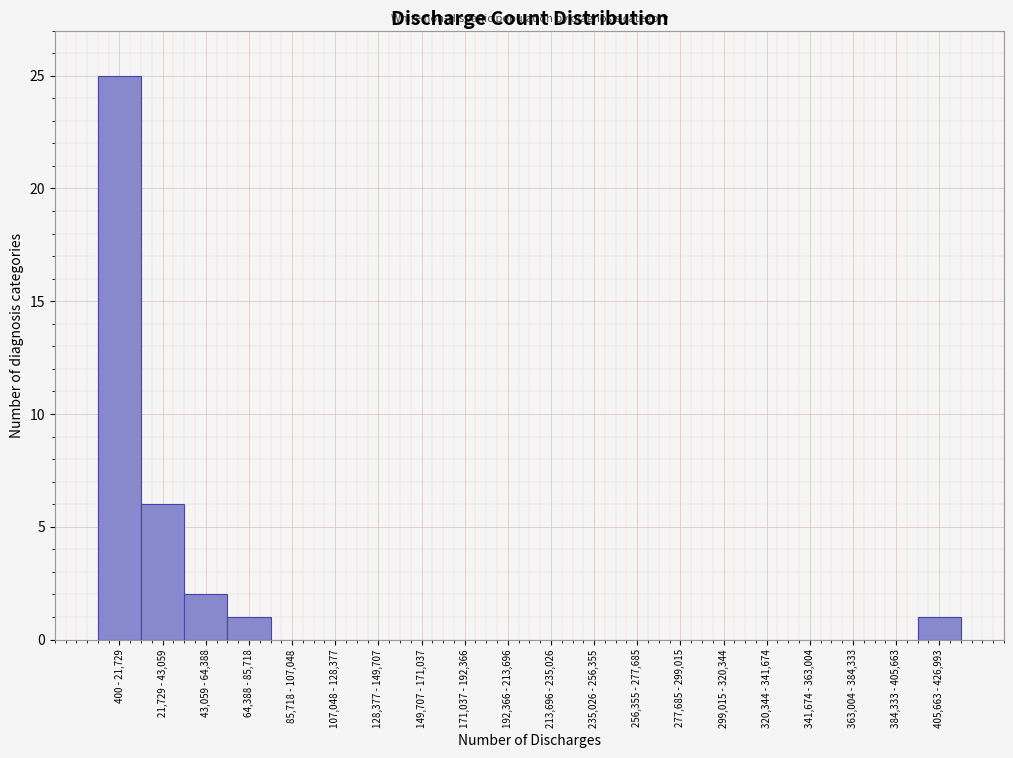

Reading right to left, transcribe all the data shown in this chart.

405,663 - 426,993=1	384,333 - 405,663=0	363,004 - 384,333=0	341,674 - 363,004=0	320,344 - 341,674=0	299,015 - 320,344=0	277,685 - 299,015=0	256,355 - 277,685=0	235,026 - 256,355=0	213,696 - 235,026=0	192,366 - 213,696=0	171,037 - 192,366=0	149,707 - 171,037=0	128,377 - 149,707=0	107,048 - 128,377=0	85,718 - 107,048=0	64,388 - 85,718=1	43,059 - 64,388=2	21,729 - 43,059=6	400 - 21,729=25